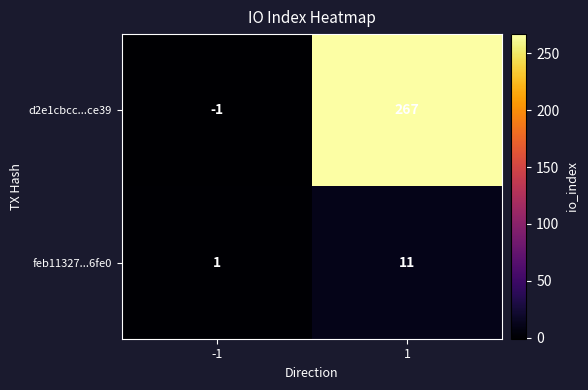

How many categories are shown in the chart?

2